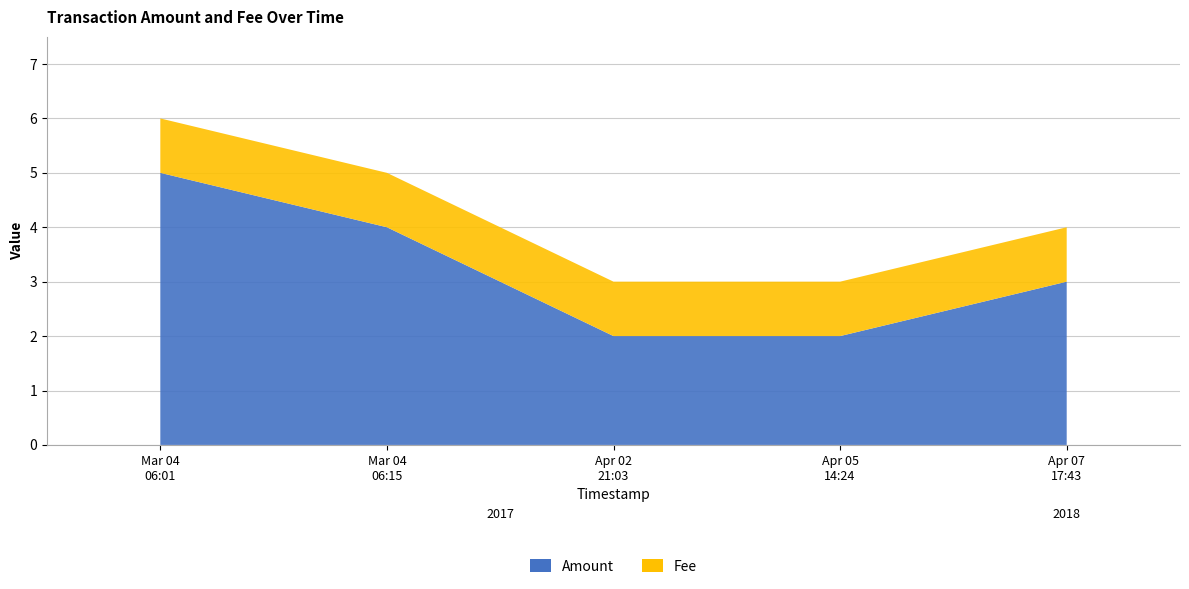

Reading right to left, list all the values displayed in this chart.

Amount: 2018-04-07 17:43:57=3.0	2017-04-05 14:24:00=2.0	2017-04-02 21:03:31=2.0	2017-03-04 06:15:52=4.0	2017-03-04 06:01:03=5.0
Fee: 2018-04-07 17:43:57=1.0	2017-04-05 14:24:00=1.0	2017-04-02 21:03:31=1.0	2017-03-04 06:15:52=1.0	2017-03-04 06:01:03=1.0